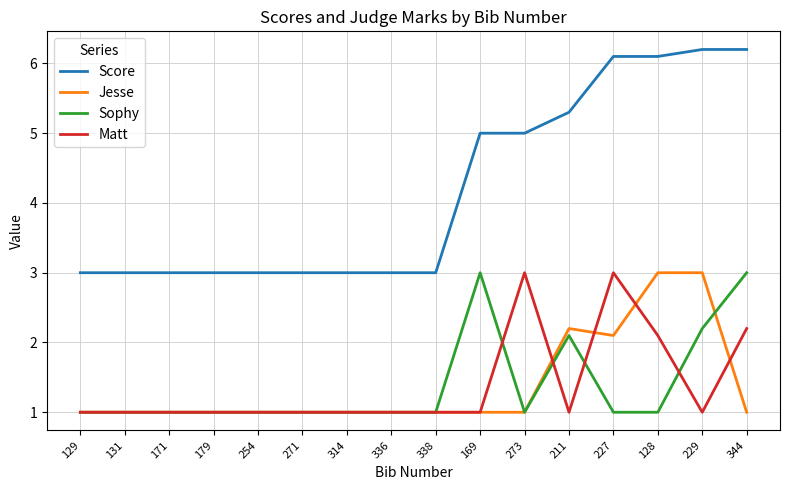

Between 254 and 227, which series saw the biggest shift?

Score